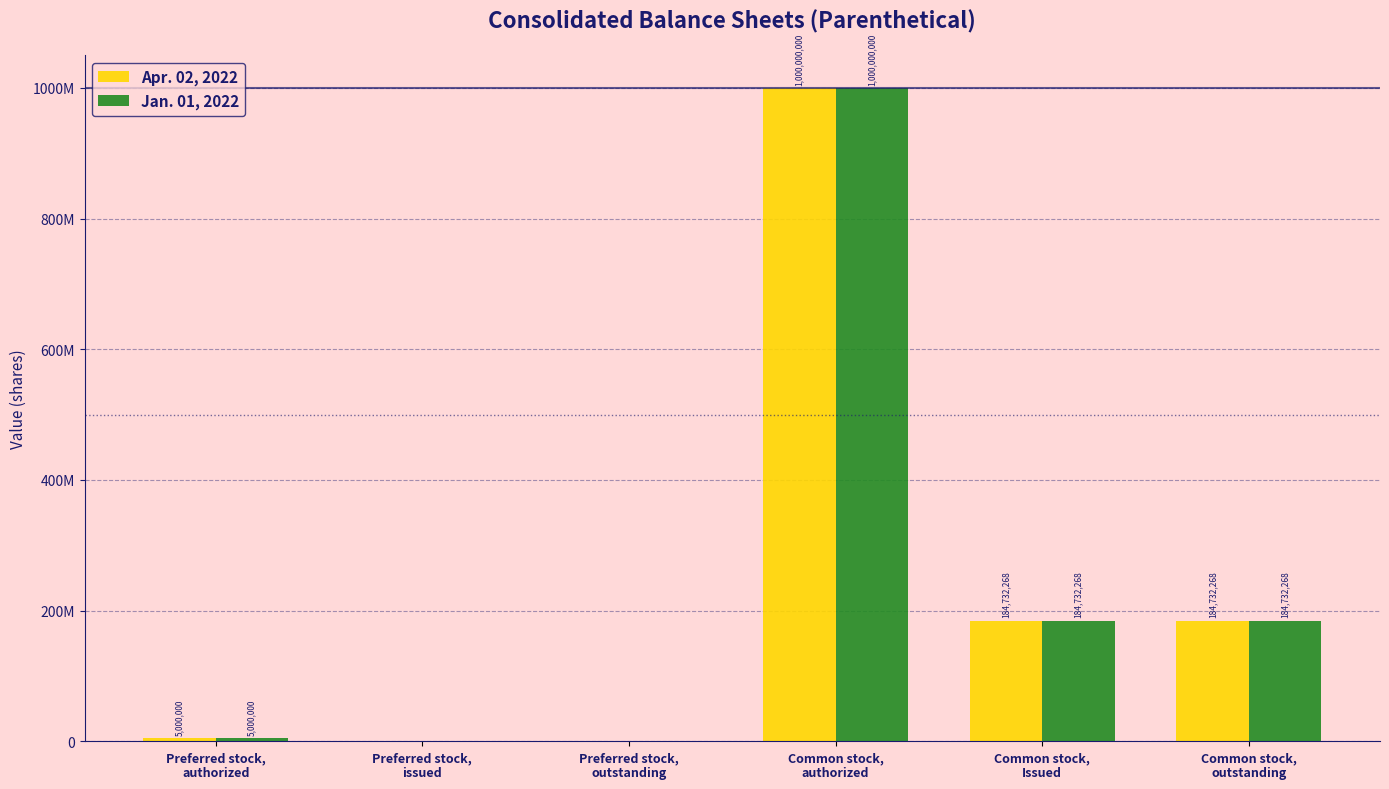

What are all the series names shown in the legend?

Apr. 02, 2022, Jan. 01, 2022